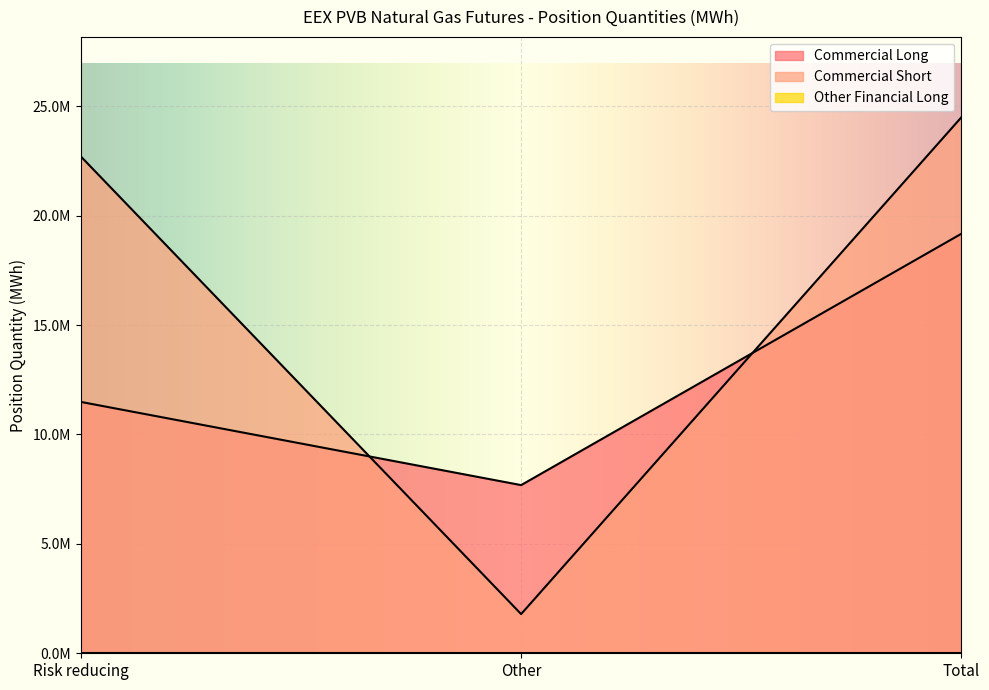

Which series has the widest spread of values?

Commercial Short